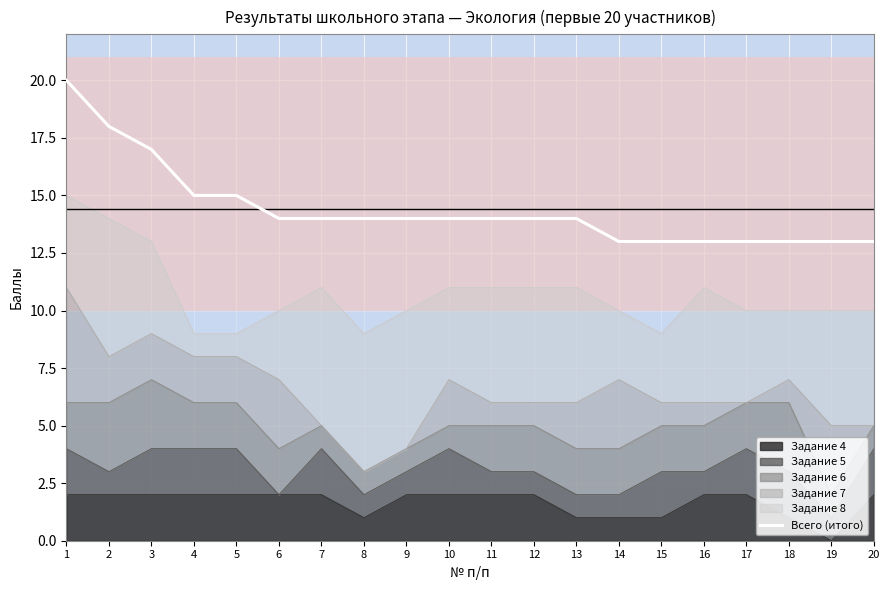

What is the value of the 11th point from the left?

14